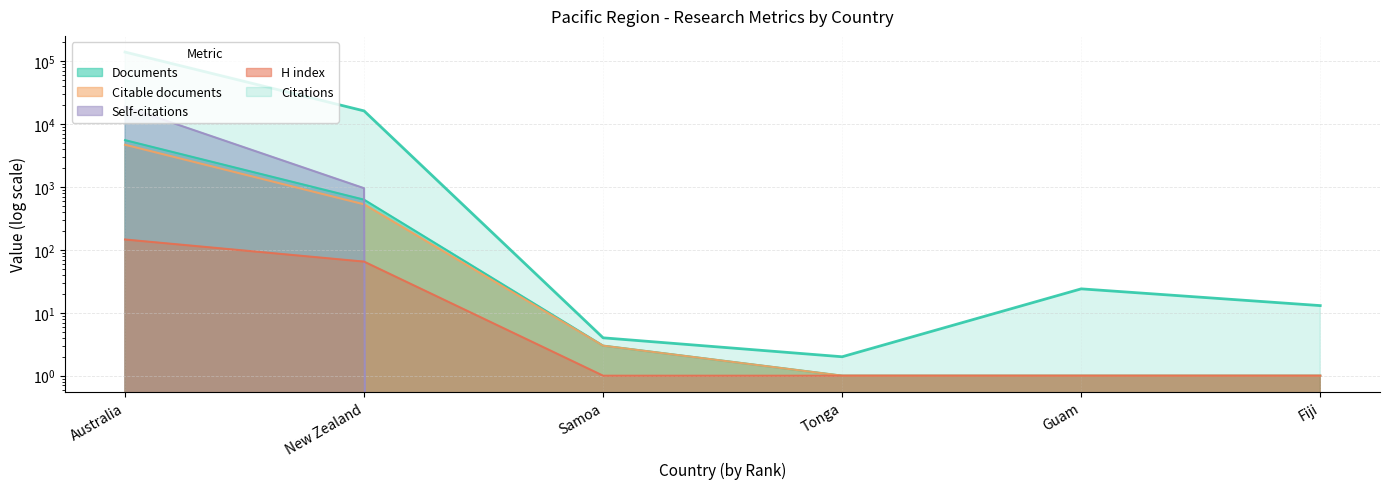

True or false: Documents has more than 0 interior local peaks.

False